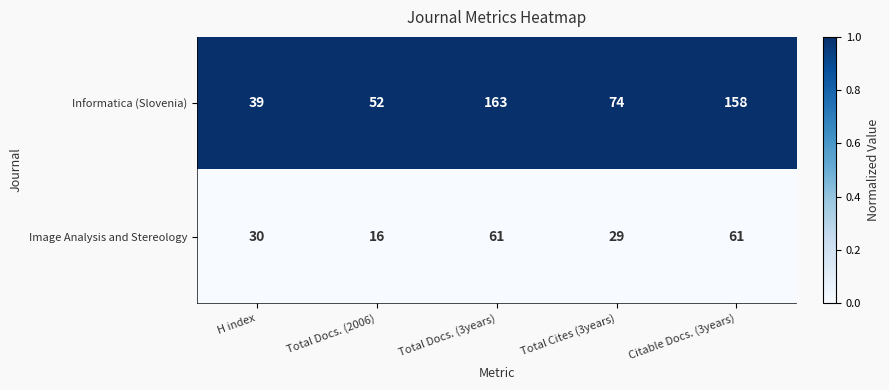

At which label is Informatica (Slovenia) closest to 101?

Total Cites (3years)